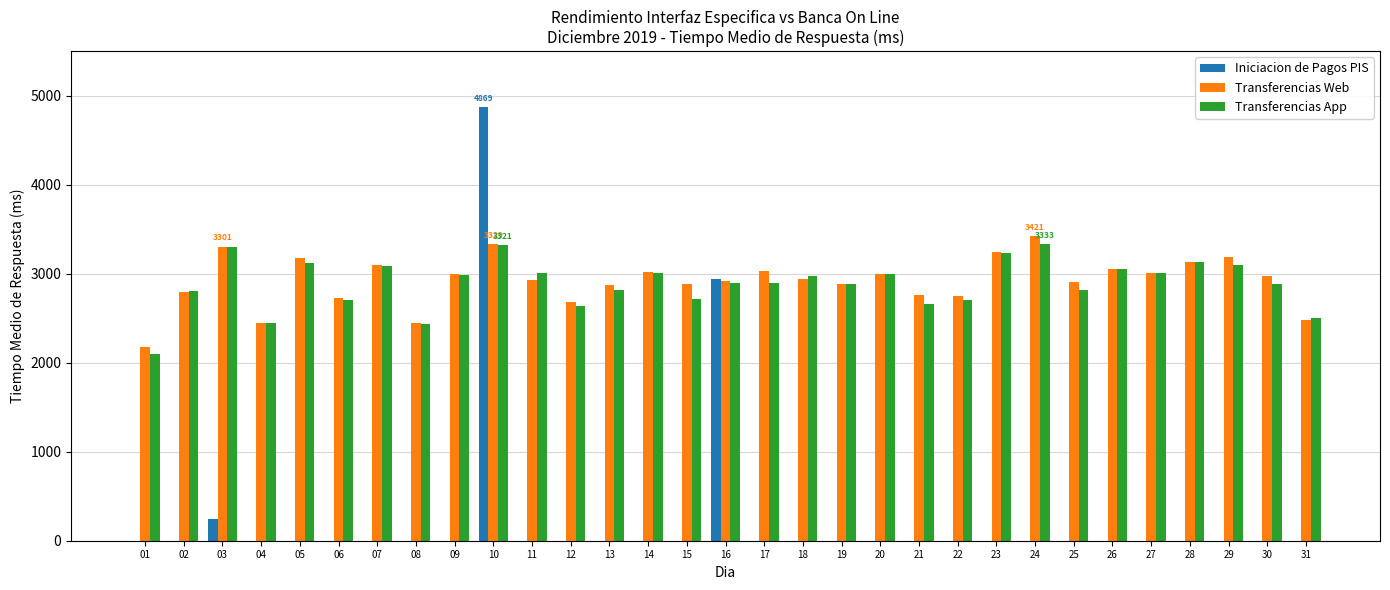

What is the maximum value for Transferencias Web?

3421.0